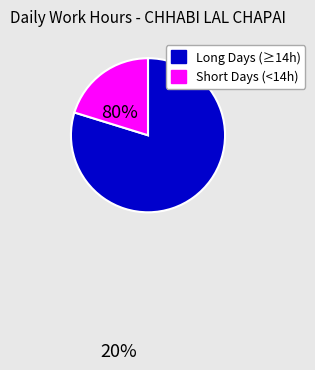

Is there any slice that represents more than half of the pie?

Yes